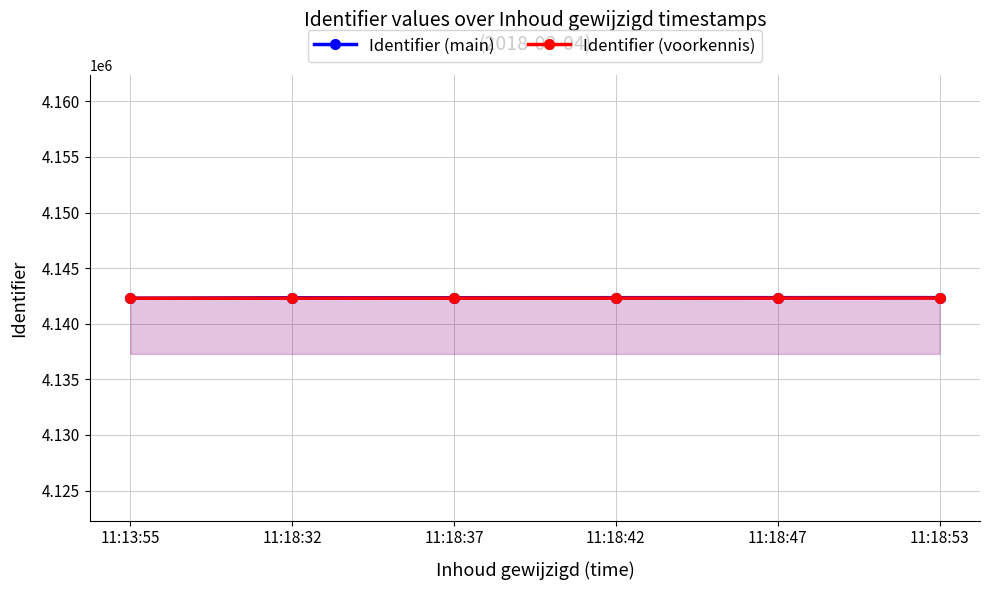

How many intersections are there between Identifier (main) and Identifier (voorkennis)?

1